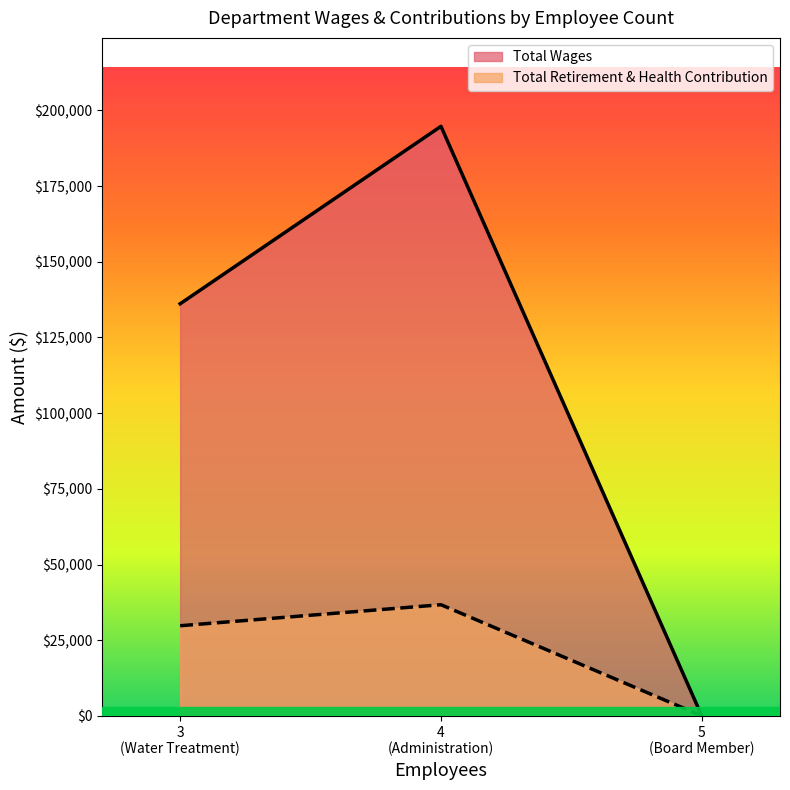

List the series in order of their overall mean, highest first.

Total Wages, Total Retirement & Health Contribution